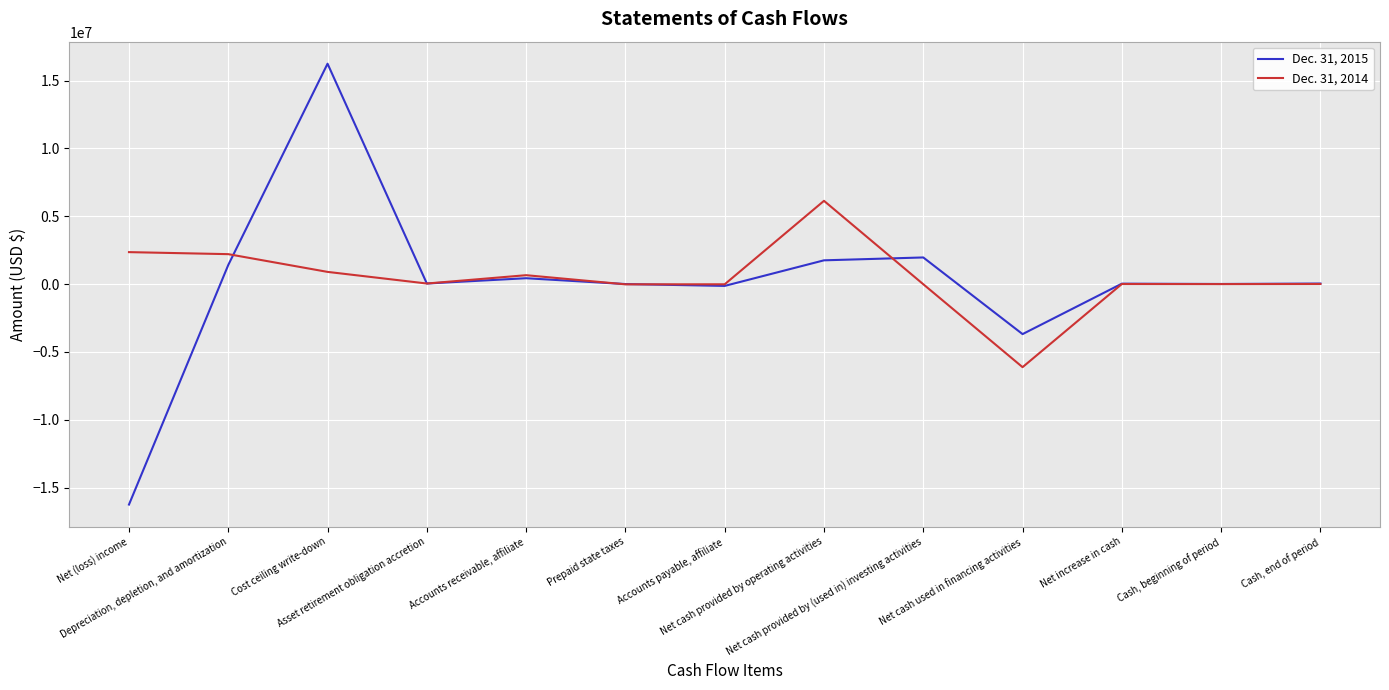

What is the lowest value of the Dec. 31, 2014 series?

-6119336